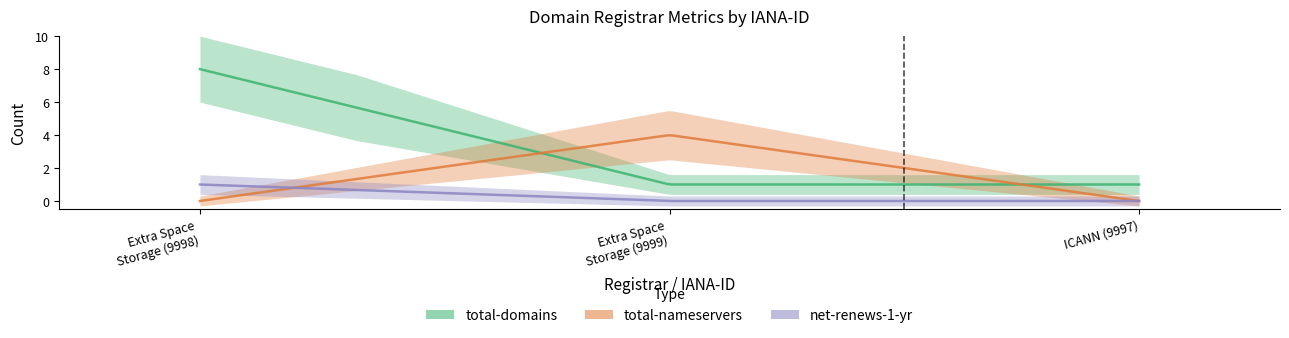

Does the chart have visible grid lines?

No